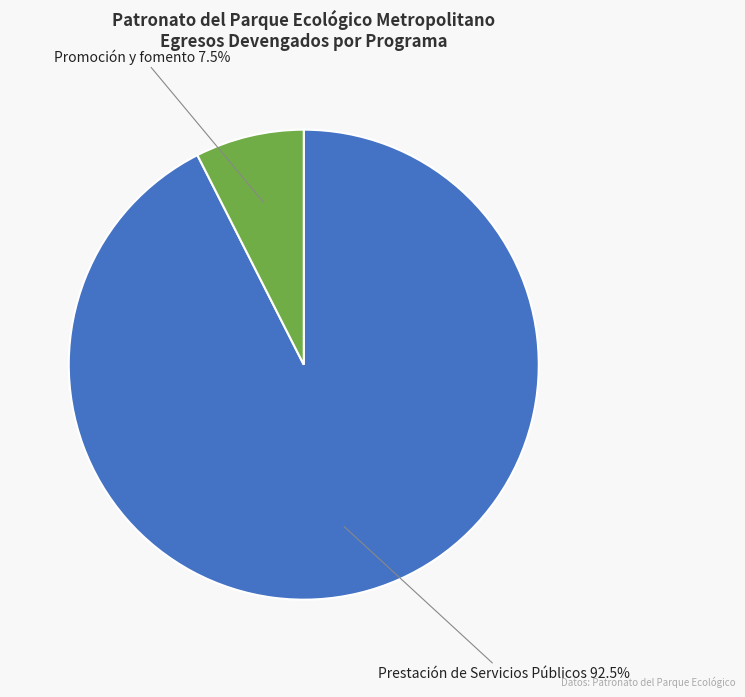

Is there a majority slice in this chart?

Yes